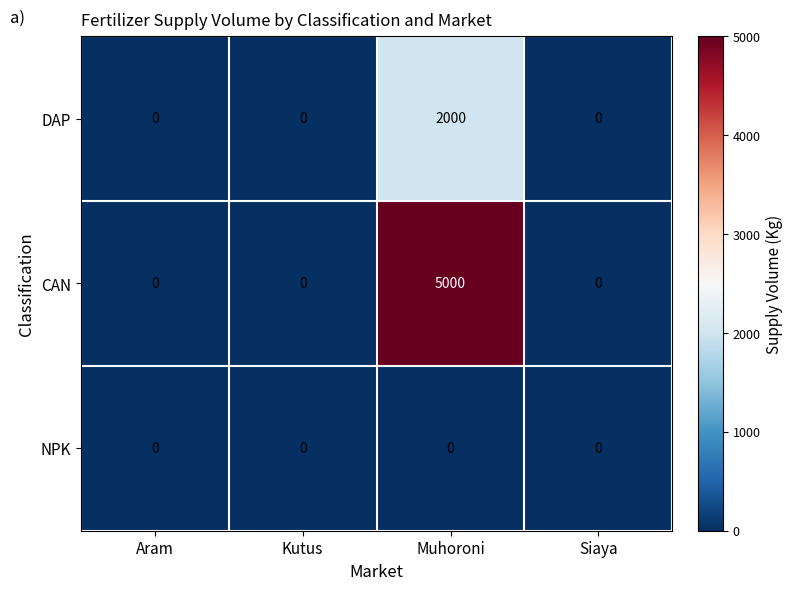

At which category is the sum across all series the highest?

Muhoroni